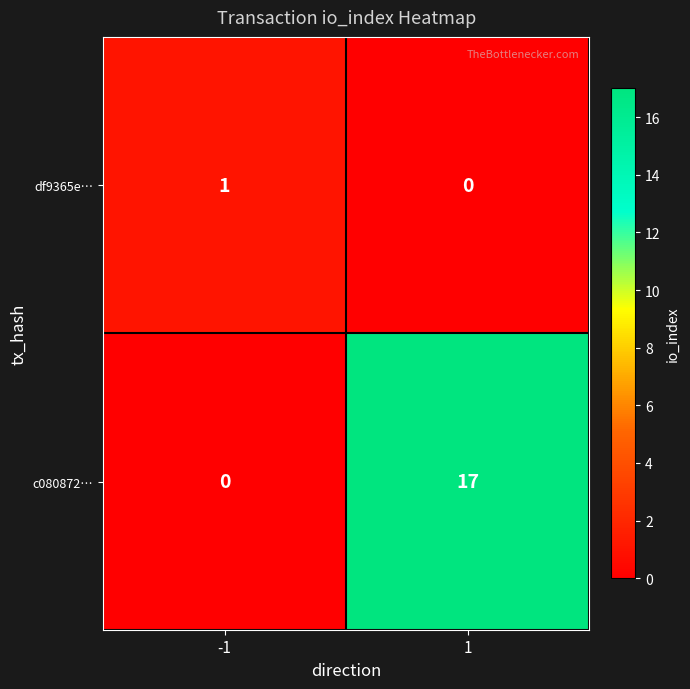

Reading left to right, transcribe all the data shown in this chart.

df9365e…: 1	0
c080872…: 0	17